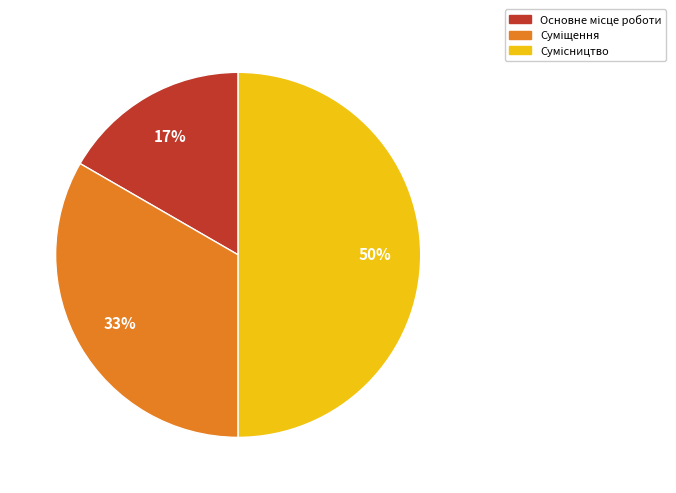

To the nearest percent, what is the difference between the largest and smallest slice percentages?

33%